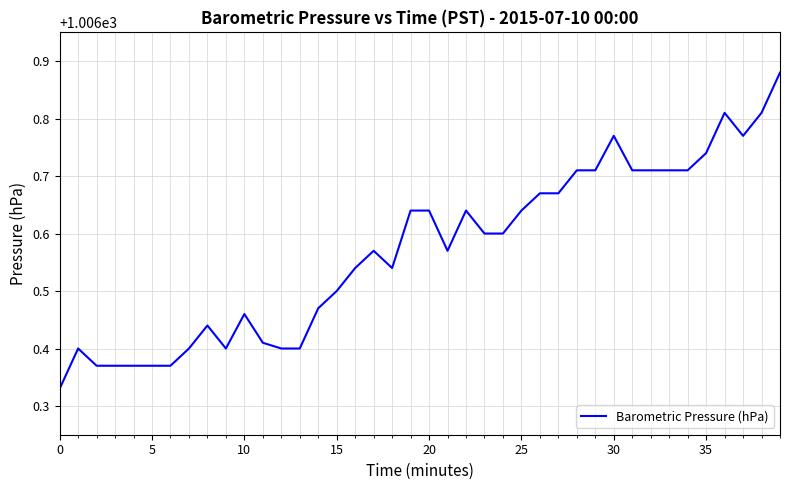

Does the chart display data point markers on the line(s)?

No